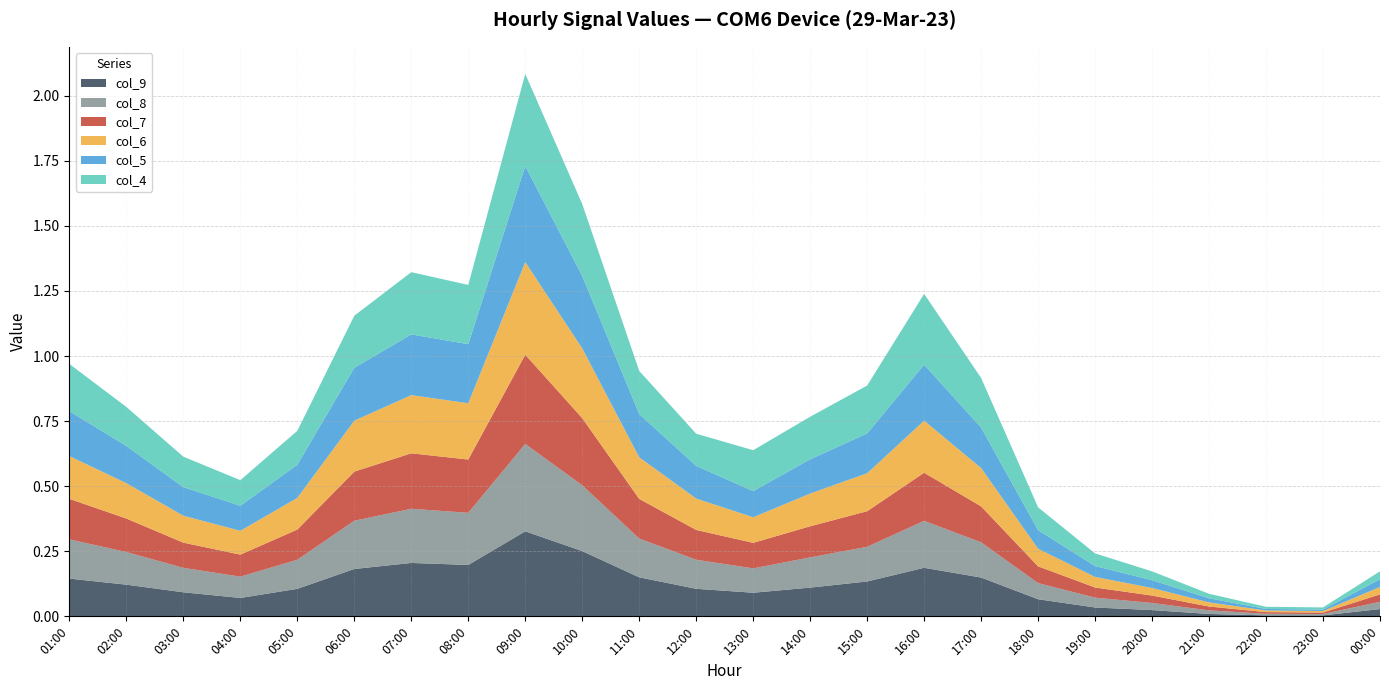

Reading right to left, transcribe all the data shown in this chart.

col_4: 0.0	0.0	0.0	0.0	0.0	0.0	0.1	0.2	0.3	0.2	0.2	0.2	0.1	0.2	0.3	0.4	0.2	0.2	0.2	0.1	0.1	0.1	0.1	0.2
col_5: 0.0	0.0	0.0	0.0	0.0	0.0	0.1	0.2	0.2	0.2	0.1	0.1	0.1	0.2	0.3	0.4	0.2	0.2	0.2	0.1	0.1	0.1	0.1	0.2
col_6: 0.0	0.0	0.0	0.0	0.0	0.0	0.1	0.1	0.2	0.1	0.1	0.1	0.1	0.2	0.3	0.4	0.2	0.2	0.2	0.1	0.1	0.1	0.1	0.2
col_7: 0.0	0.0	0.0	0.0	0.0	0.0	0.1	0.1	0.2	0.1	0.1	0.1	0.1	0.2	0.3	0.3	0.2	0.2	0.2	0.1	0.1	0.1	0.1	0.2
col_8: 0.0	0.0	0.0	0.0	0.0	0.0	0.1	0.1	0.2	0.1	0.1	0.1	0.1	0.1	0.3	0.3	0.2	0.2	0.2	0.1	0.1	0.1	0.1	0.2
col_9: 0.0	0.0	0.0	0.0	0.0	0.0	0.1	0.1	0.2	0.1	0.1	0.1	0.1	0.1	0.3	0.3	0.2	0.2	0.2	0.1	0.1	0.1	0.1	0.1